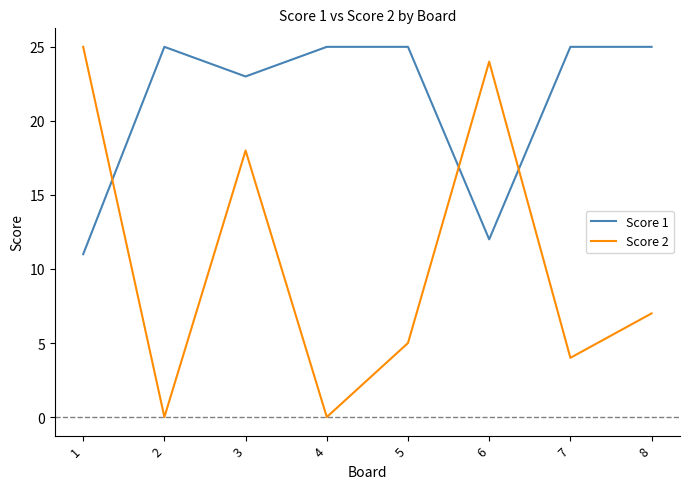

At how many categories does at least one series exceed 2?

8